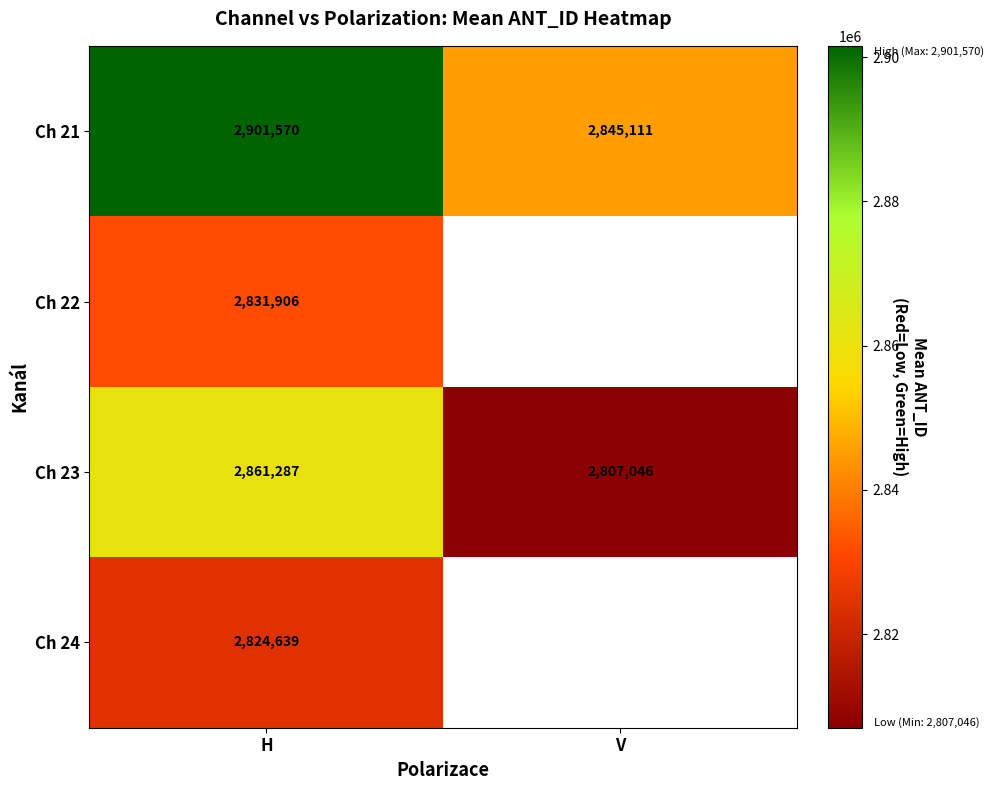

At which label is Ch 21 closest to 2873340?

V